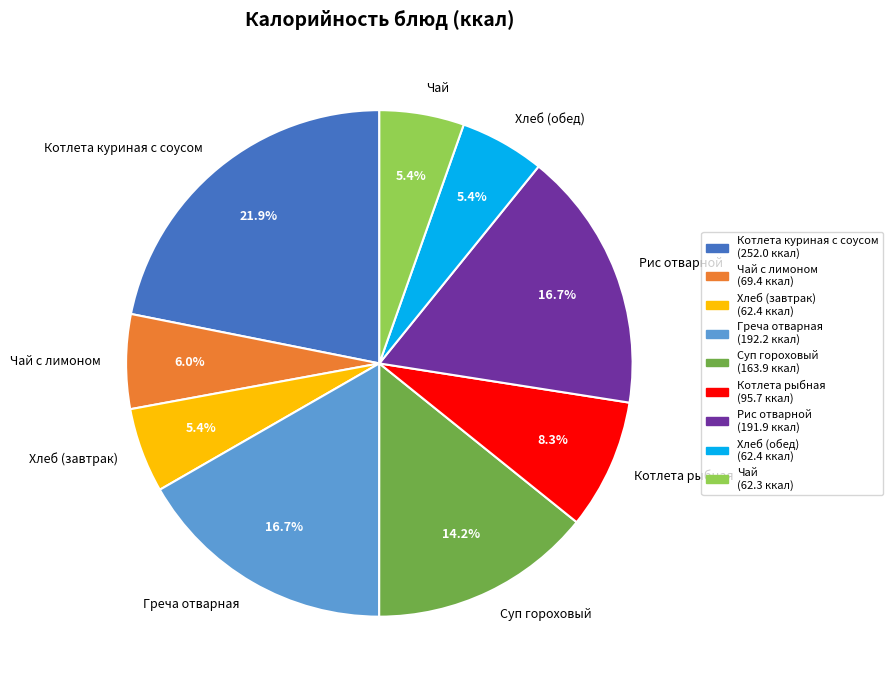

The Чай slice represents 5% of the pie. True or false?

True